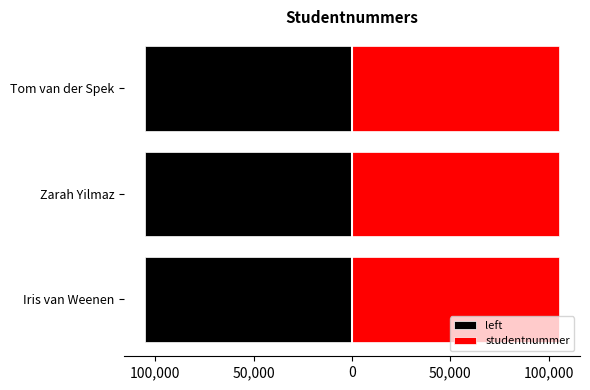

Rank the series by their average value, from lowest to highest.

left, studentnummer